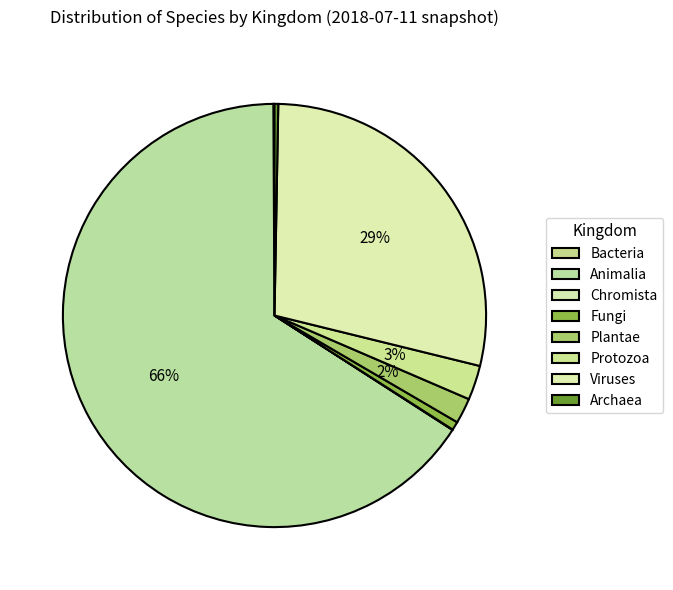

Rank the categories by value from highest to lowest.

1, 6, 5, 4, 3, 7, 0, 2